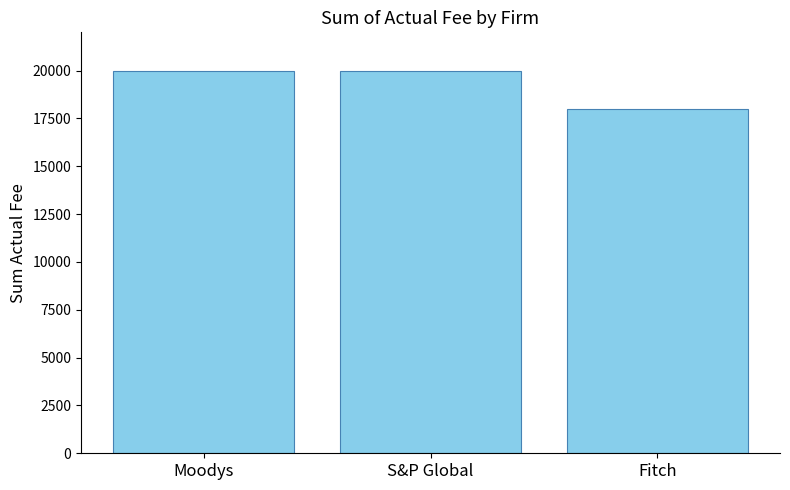

True or false: the data shows 20000 at S&P Global.

True